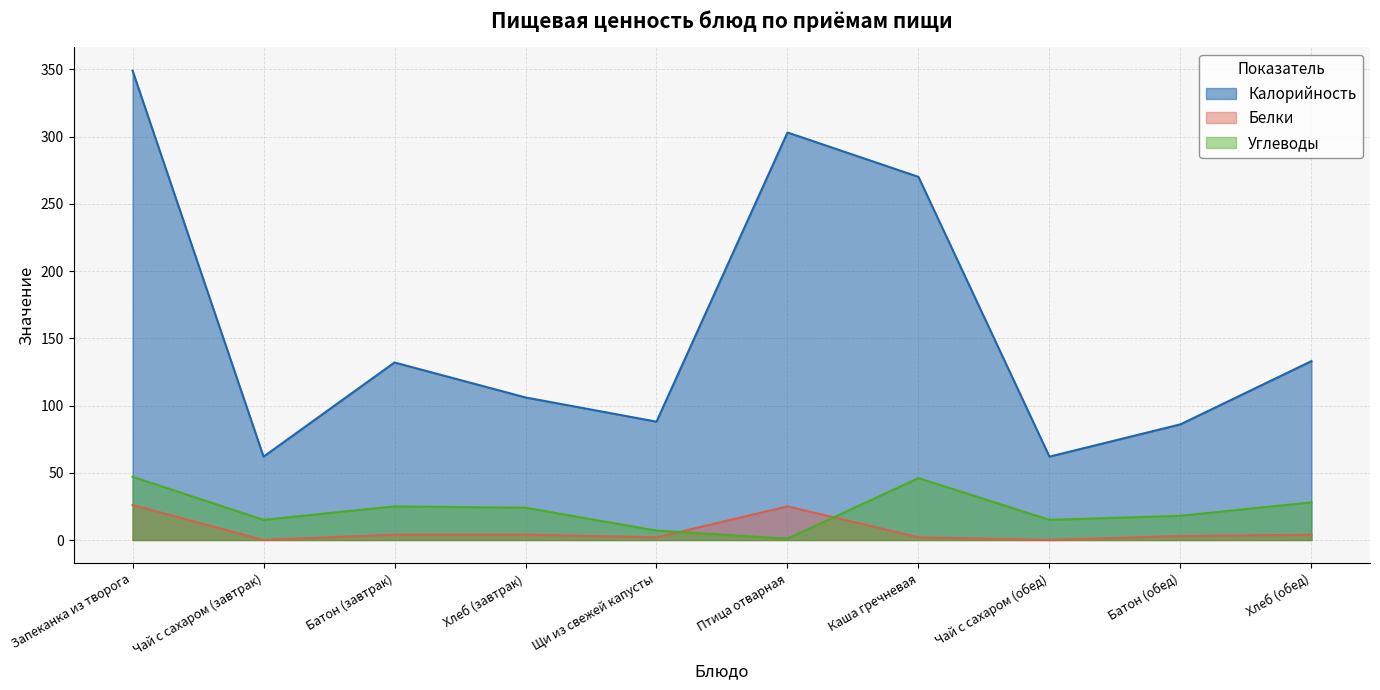

Reading right to left, list all the values displayed in this chart.

Калорийность: 133.0	86.0	62.0	270.0	303.0	88.0	106.0	132.0	62.0	349.0
Белки: 3.9	3.0	0.0	2.0	25.0	2.0	4.0	4.0	0.0	26.0
Углеводы: 28.0	18.0	15.0	46.0	1.0	7.0	24.0	25.0	15.0	47.0